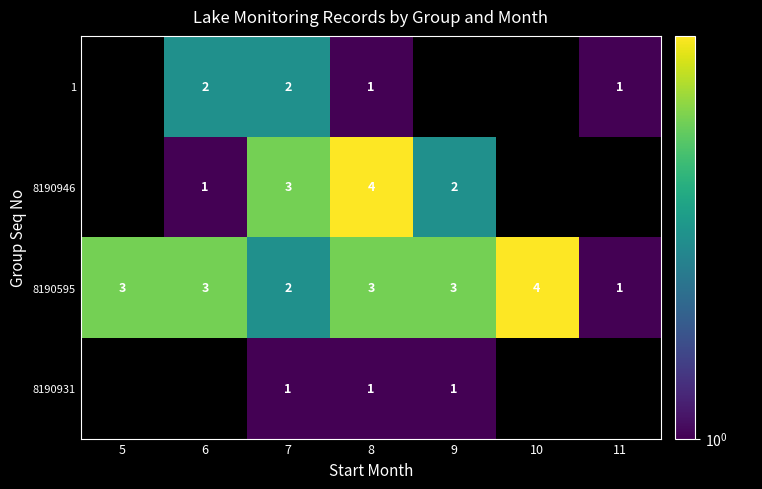

Is it true that 8190595 equals 1 at 11?

True